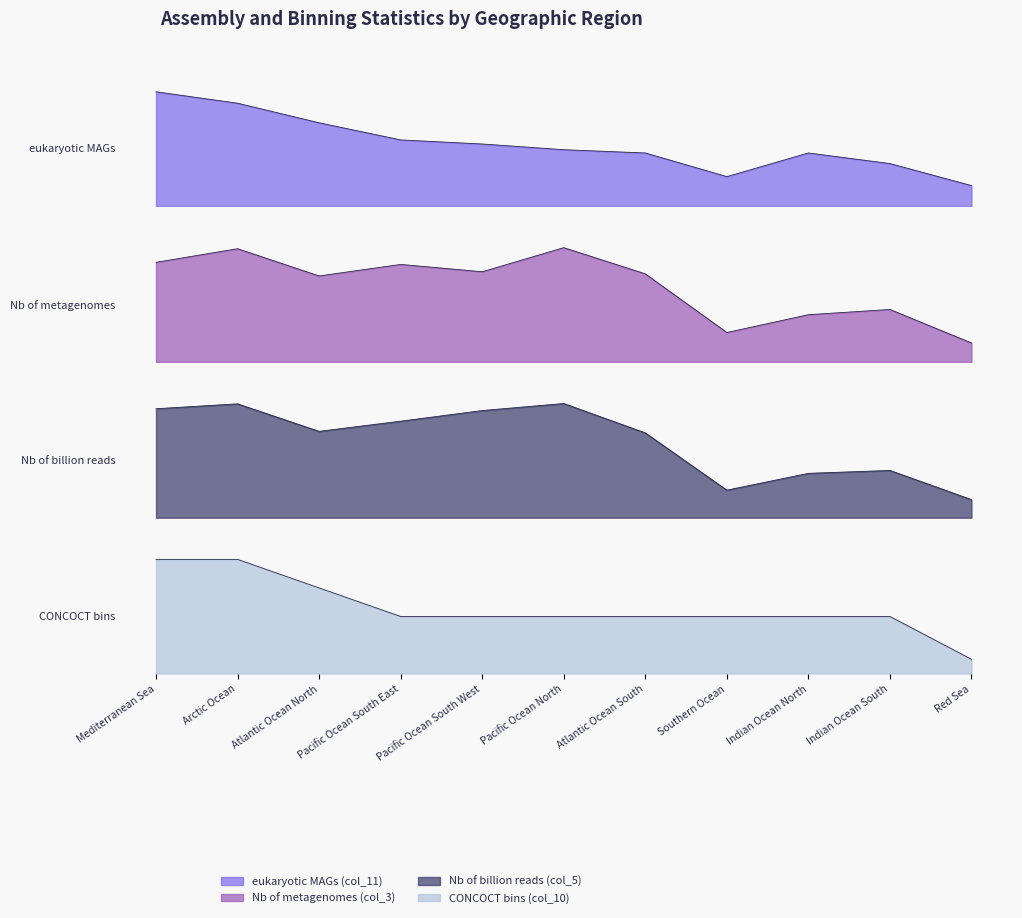

Which series ends up on top after the final intersection of eukaryotic MAGs (col_11) line and Nb of billion reads (col_5) line?

eukaryotic MAGs (col_11) line